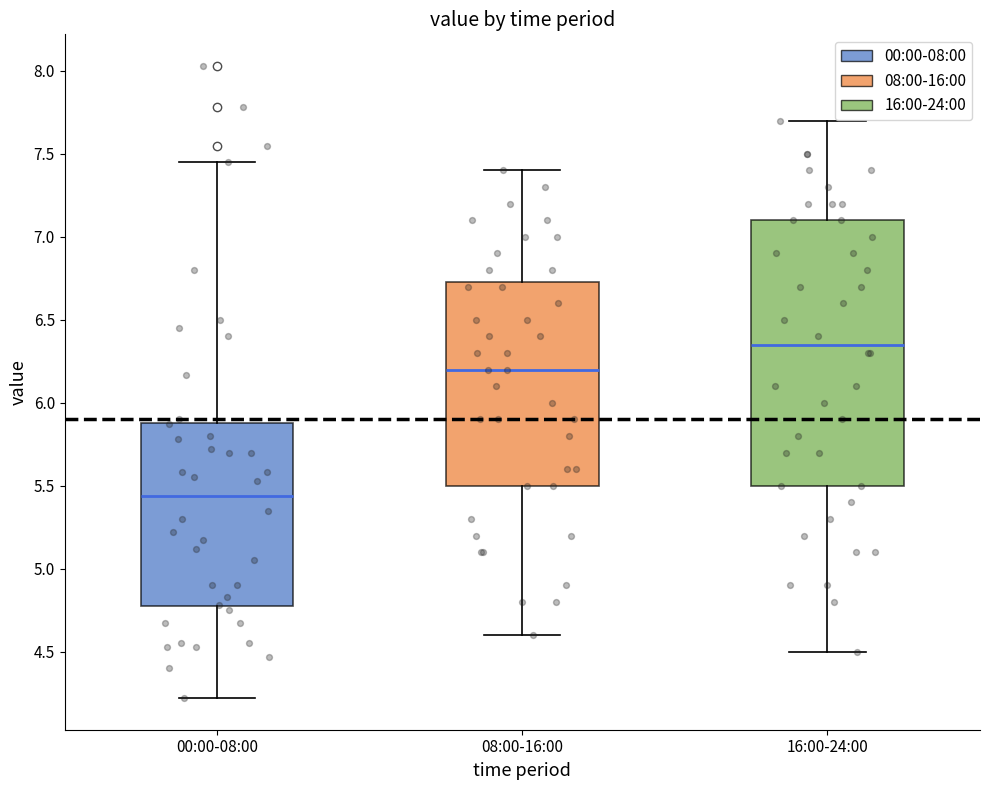

Which box has the lowest median line?

00:00-08:00